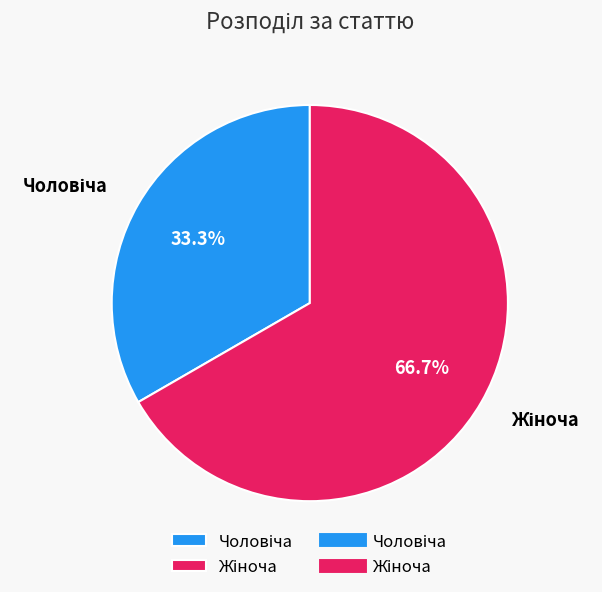

To the nearest percent, what is the difference between the largest and smallest slice percentages?

33%